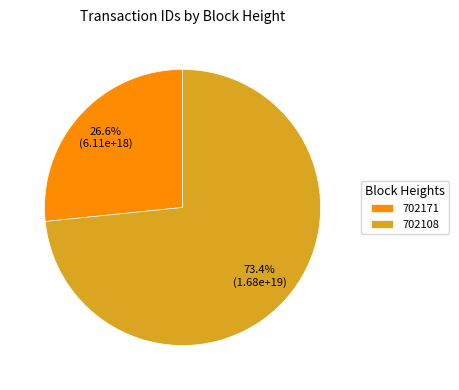

What is the largest slice in the pie chart?

702108